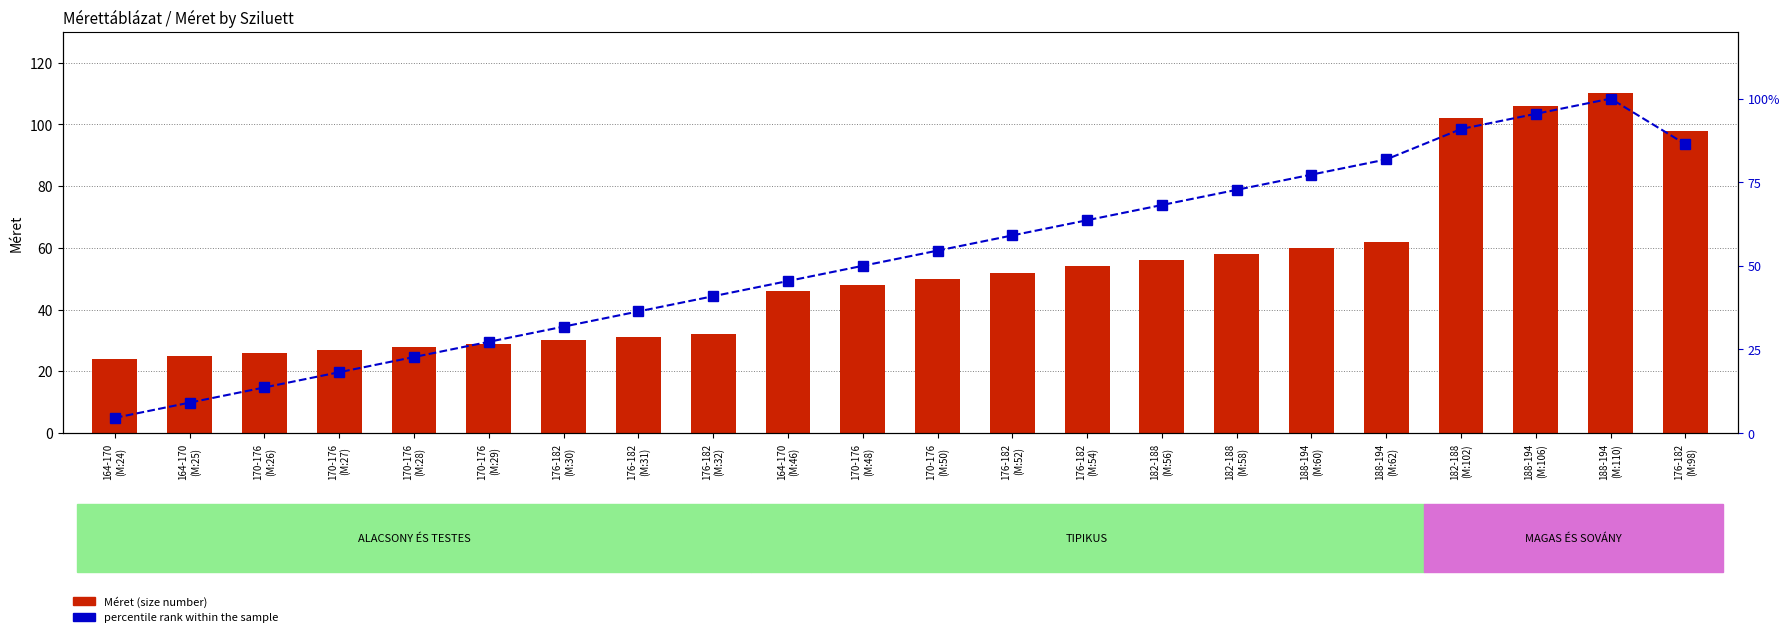

List the series in order of their overall mean, highest first.

Méret (size number), percentile rank within the sample